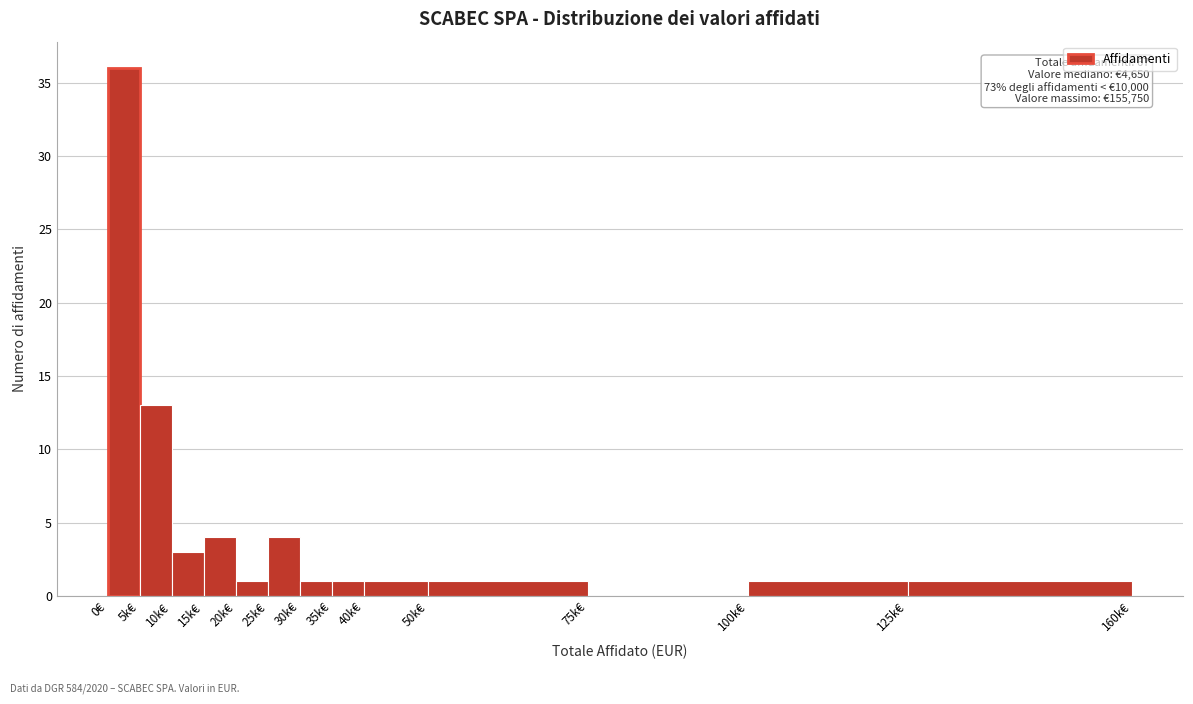

Reading right to left, list all the values displayed in this chart.

125k€=1	100k€=1	75k€=0	50k€=1	40k€=1	35k€=1	30k€=1	25k€=4	20k€=1	15k€=4	10k€=3	5k€=13	0€=36